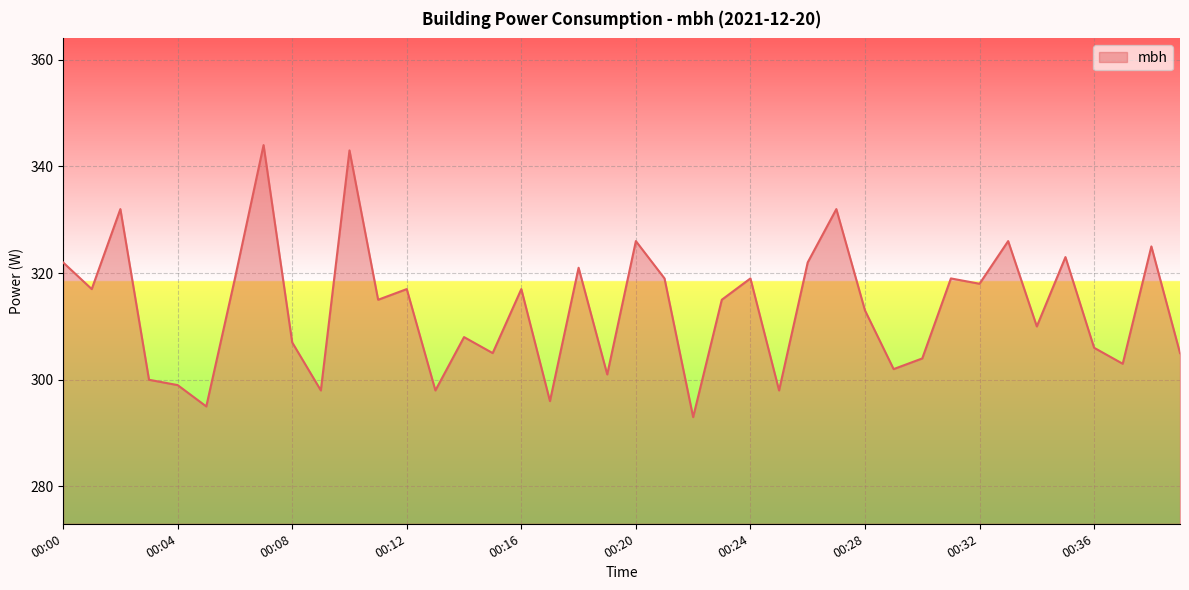

What is the maximum value shown in the chart?

344